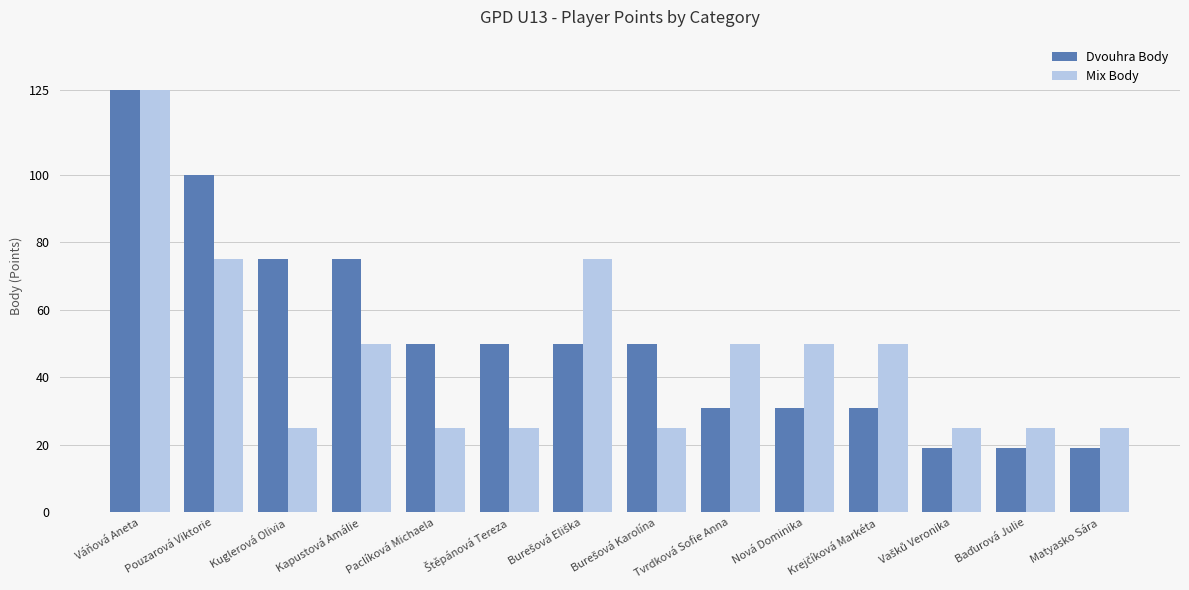

How many bars are there in total?

28